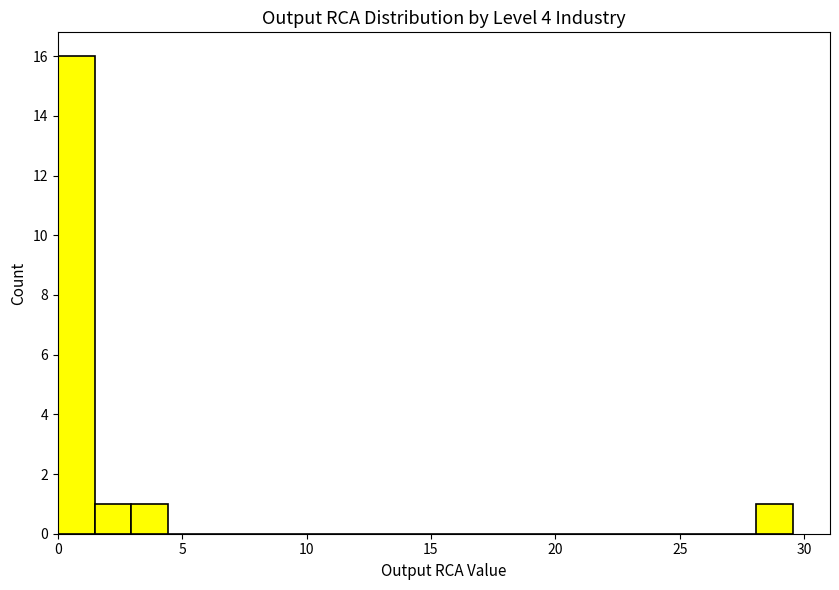

Around what value on the x-axis is the tallest bar? Give the approximate position of its centre, as read against the axis.

0.5